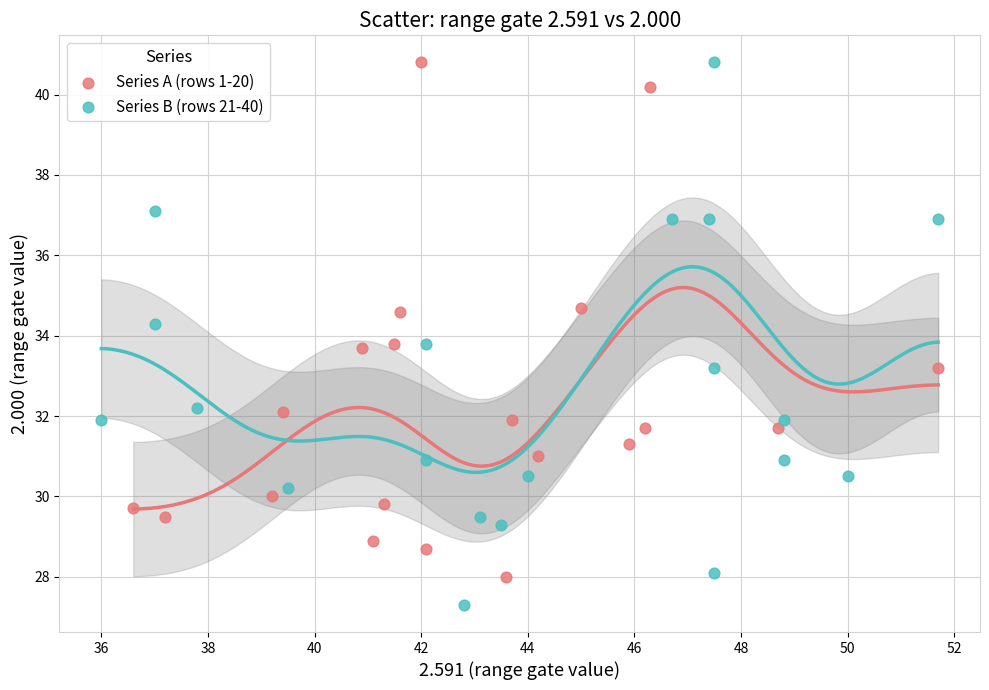

Which series has the widest spread of Y values?

Series B (rows 21-40)